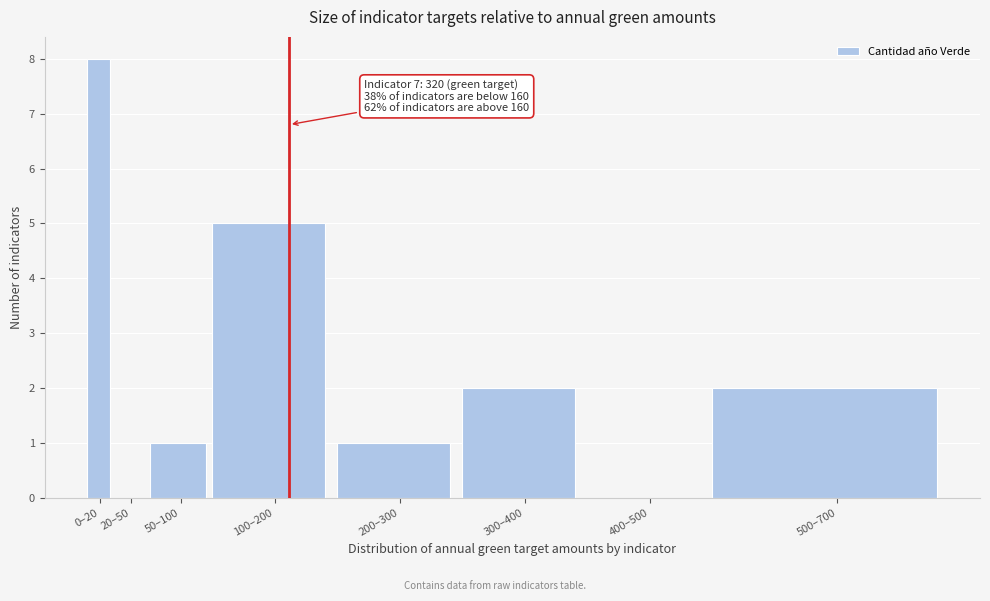

Reading right to left, what are all the values shown in this chart?

500–700=2	400–500=0	300–400=2	200–300=1	100–200=5	50–100=1	20–50=0	0–20=8